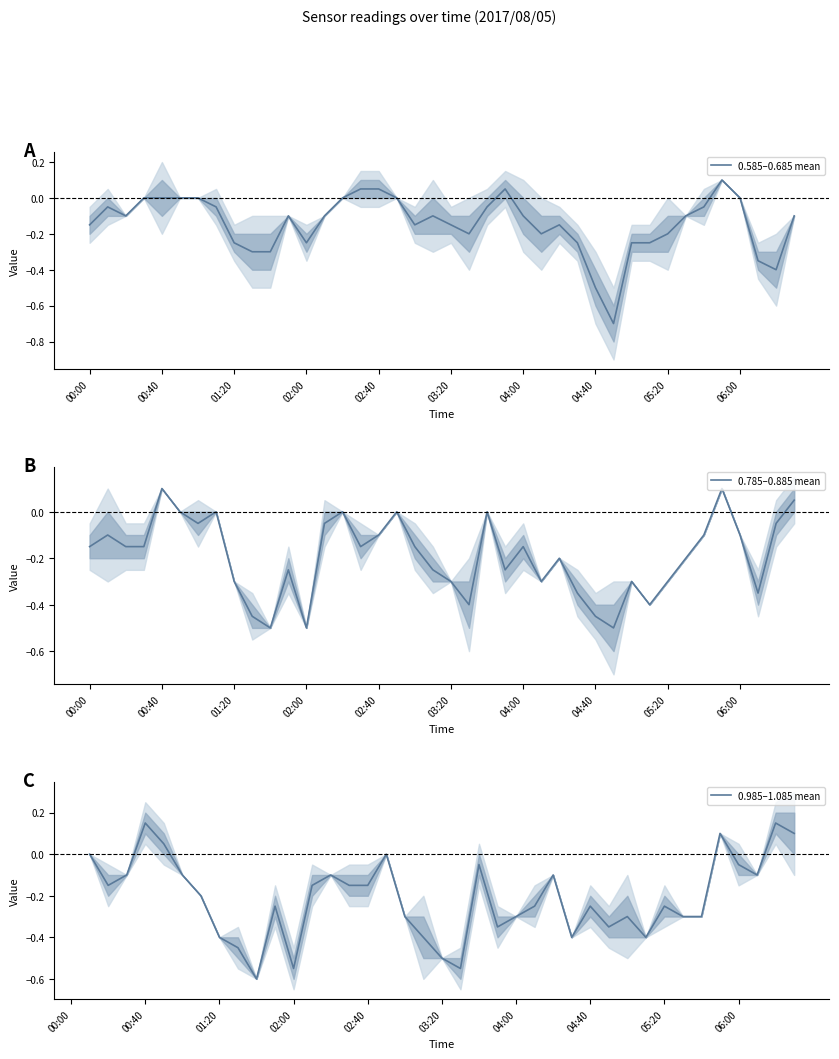

Rank the series by their average value, from lowest to highest.

0.785–0.885 mean, 0.985–1.085 mean, 0.585–0.685 mean